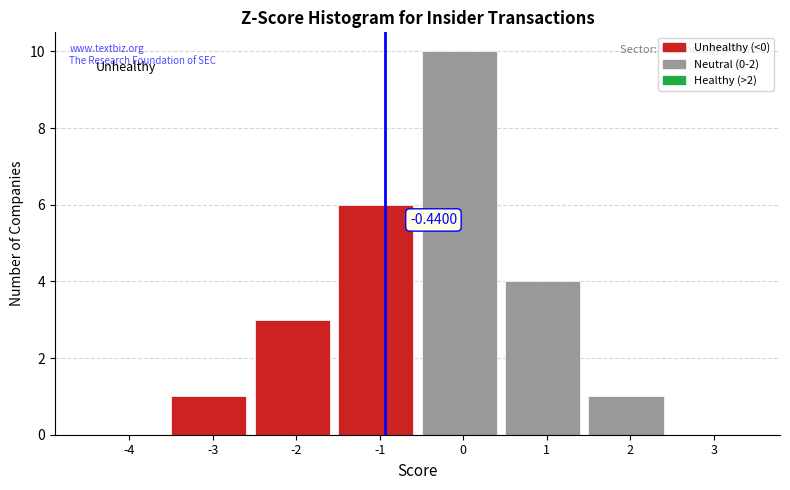

What is the change in value from -3 to -2?

+2